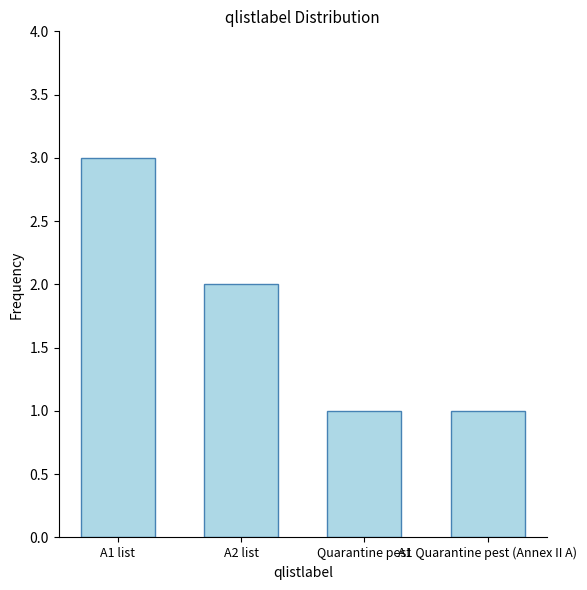

How many bars are there in total?

4